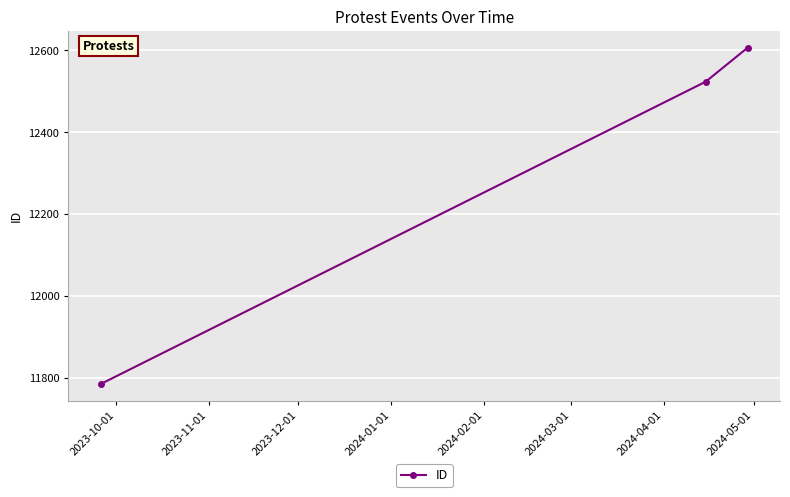

What is the difference between the maximum and minimum values?

821